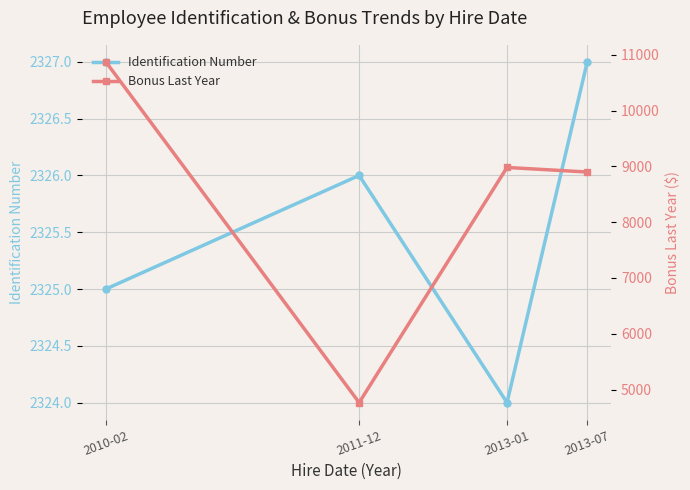

What is the difference between the Bonus Last Year values at 2011-12 and 2010-02?

6110.5